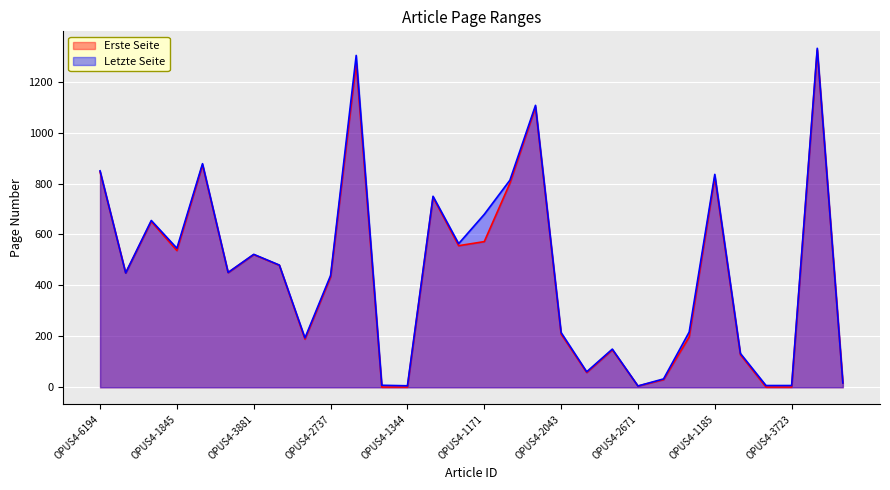

At how many categories does at least one series exceed 1037?

3